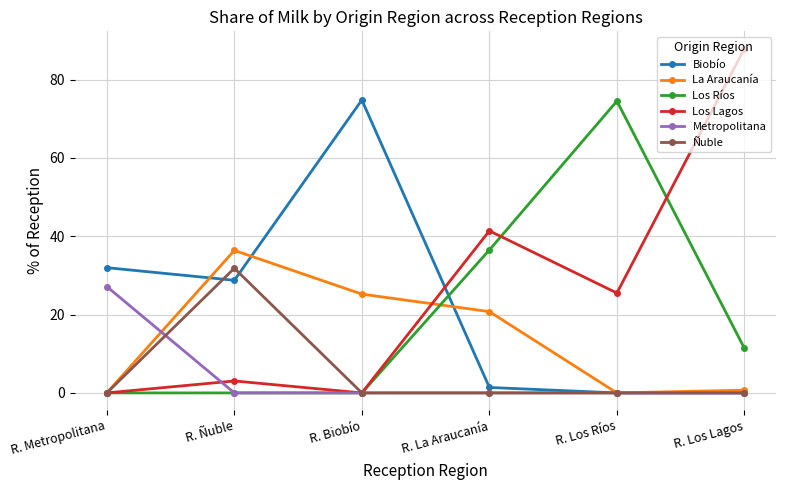

Does the chart display data point markers on the line(s)?

Yes